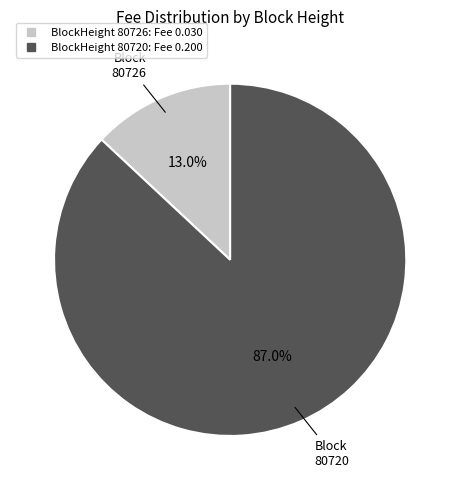

Is there a majority slice in this chart?

Yes